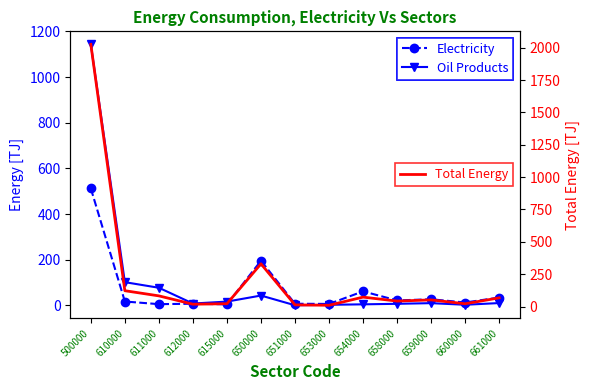

How many interior local peaks does the Oil Products series have?

2